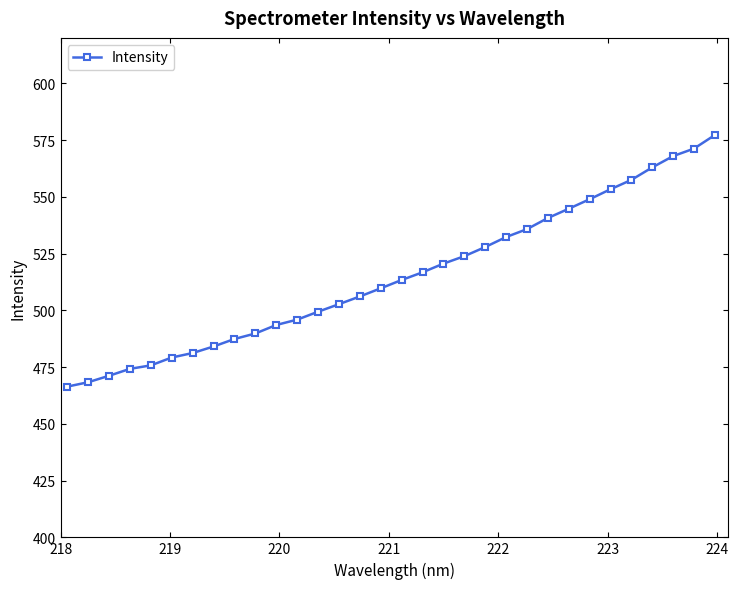

What is the value of the 17th point from the left?

513.4